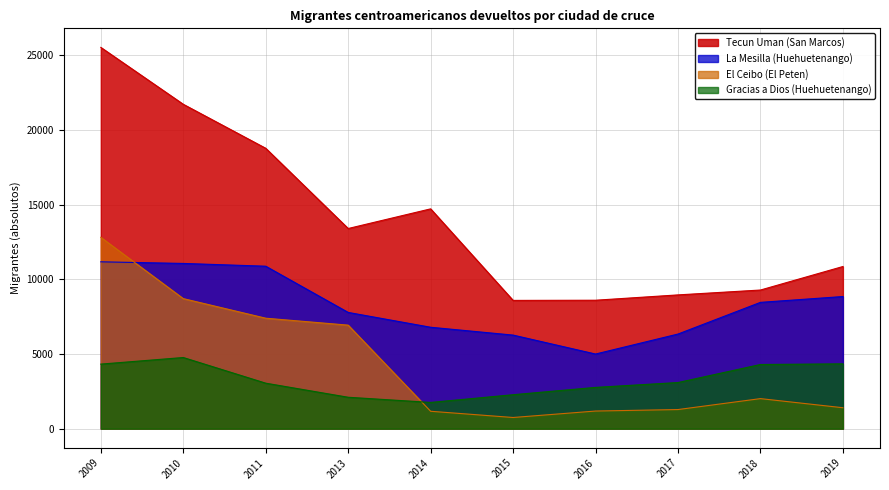

What is the difference between the Tecun Uman (San Marcos) values at 2019 and 2013?

2545.2